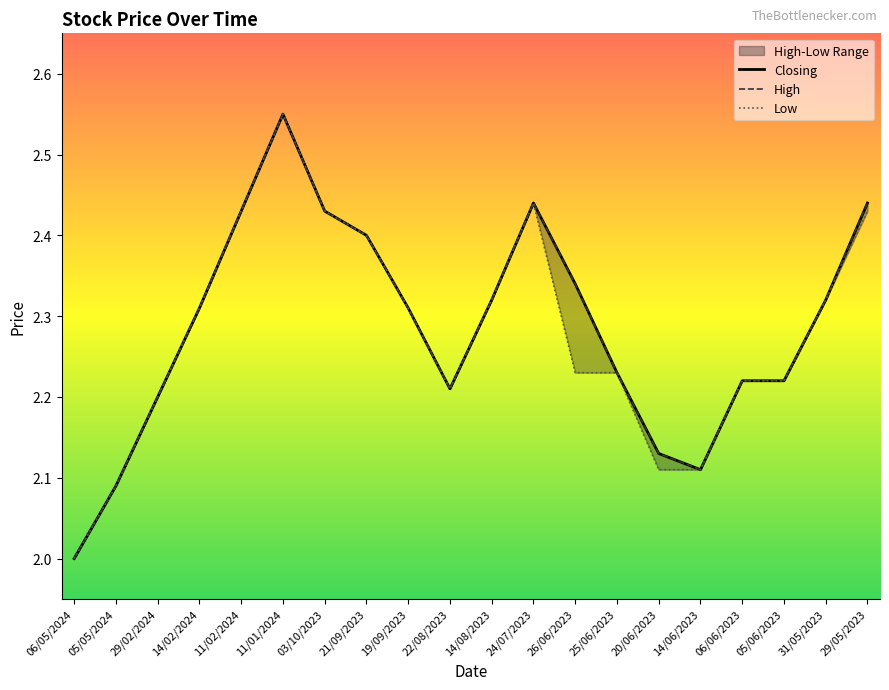

What is the sum of the Low values at 05/06/2023 and 19/09/2023?

4.5